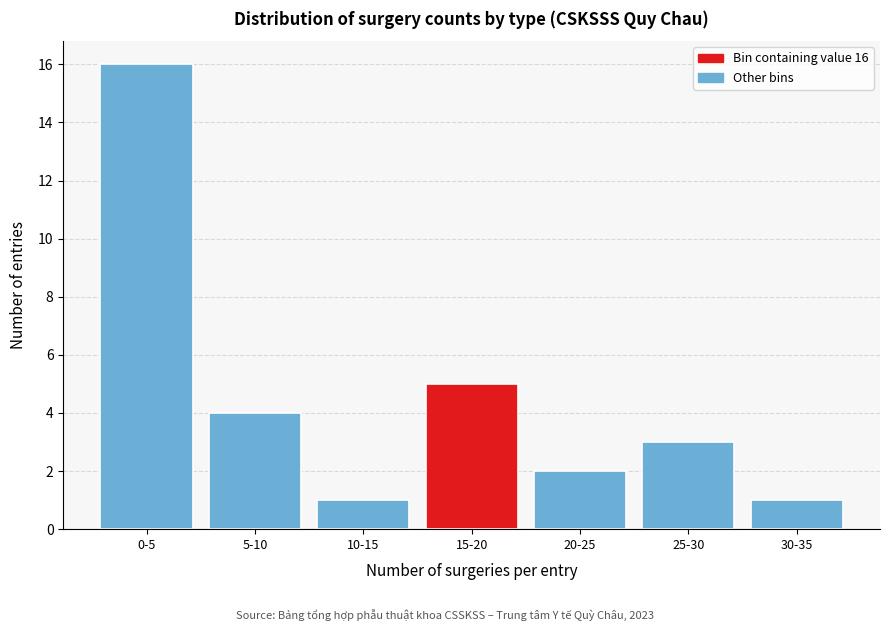

Reading left to right, transcribe all the data shown in this chart.

16	4	1	5	2	3	1